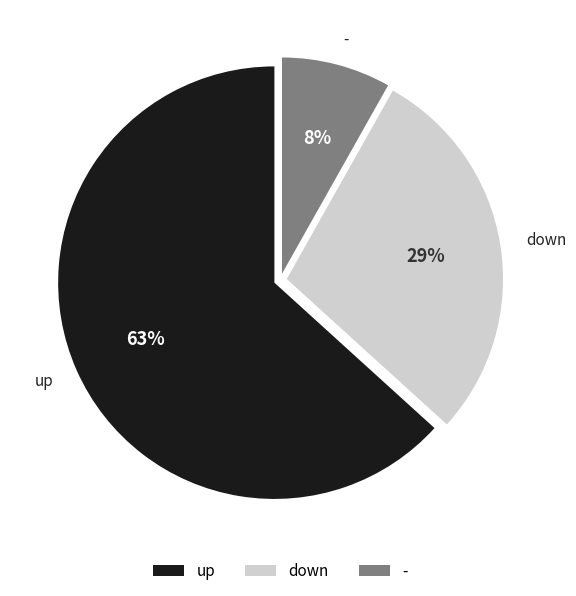

Which slice is the smallest?

-